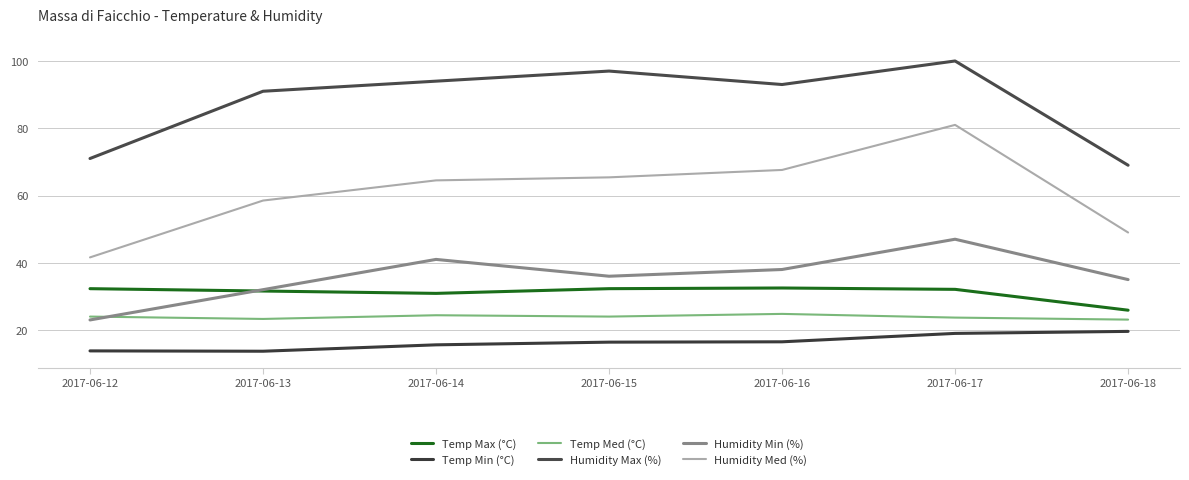

Is this an area chart (filled region under the line)?

No